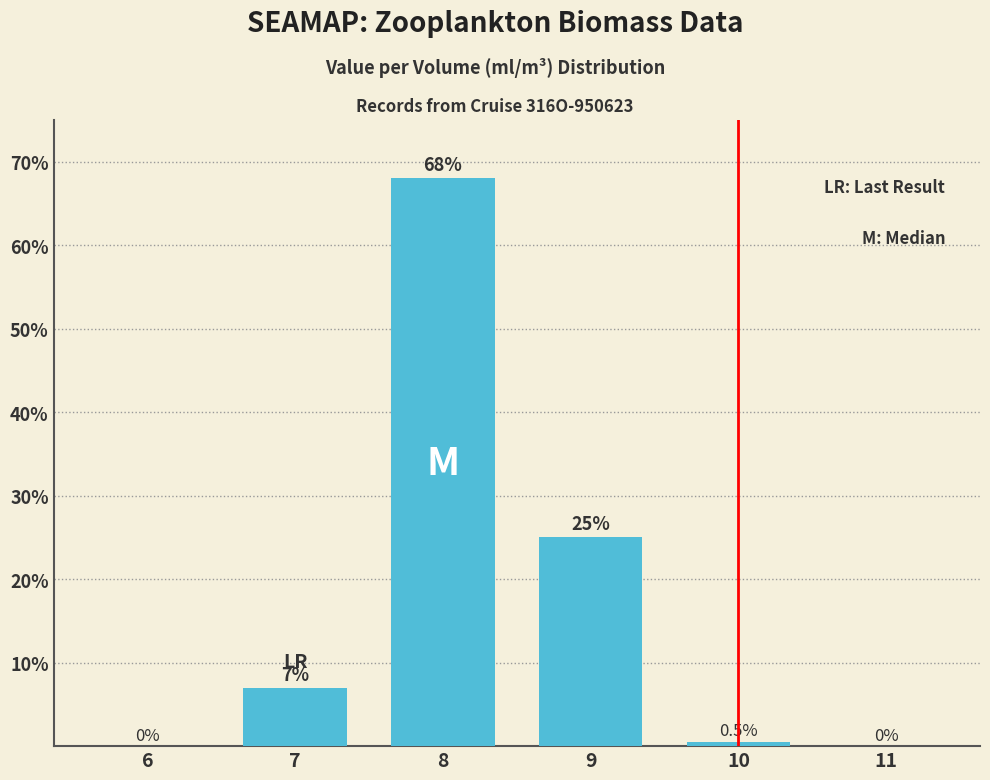

What is the approximate value at 8?

68.0